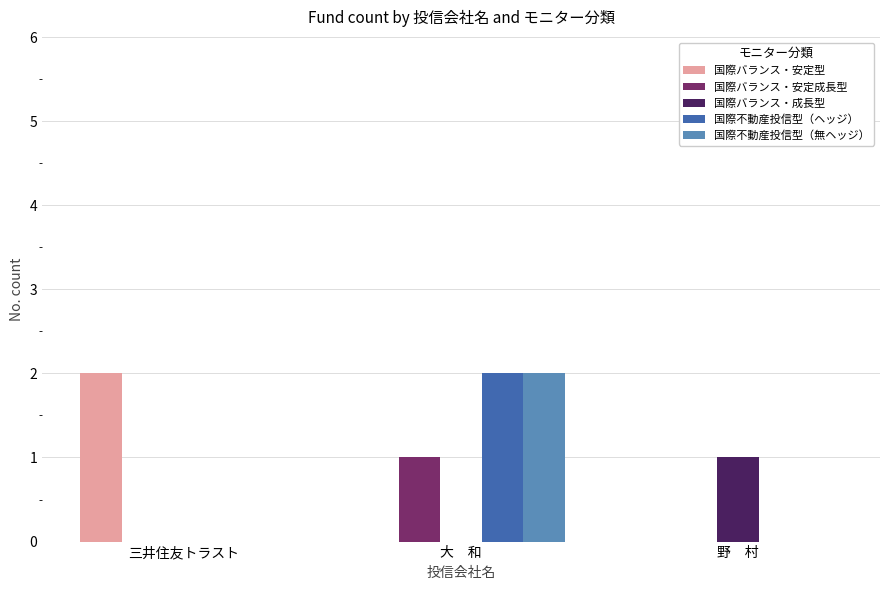

What is the spread (max minus min) of values at 大　和?

2